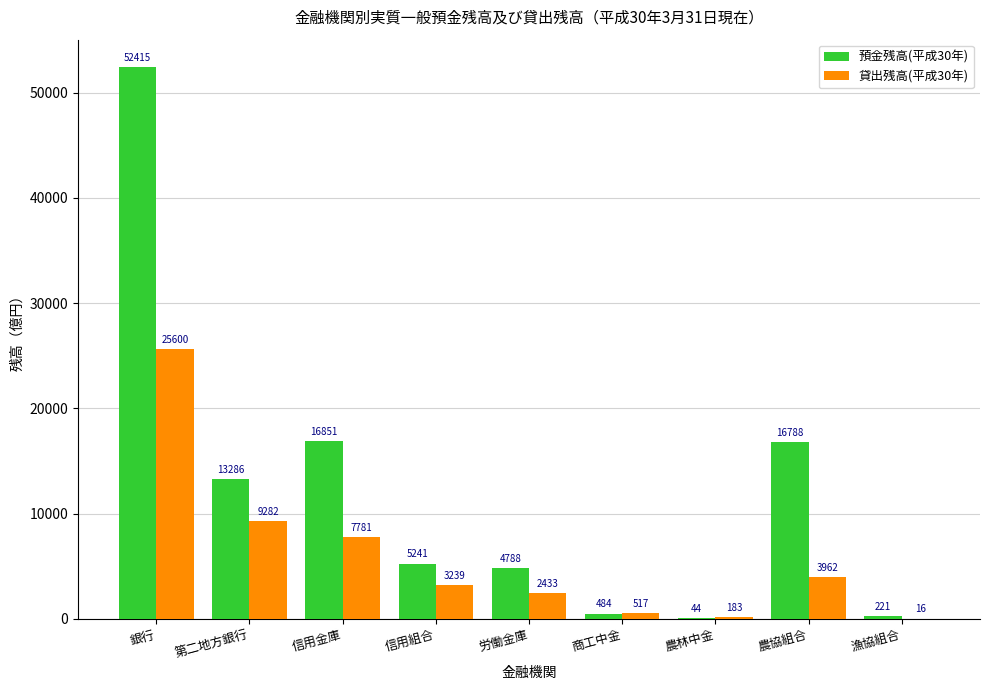

What is the total value across all series at 銀行?

78015